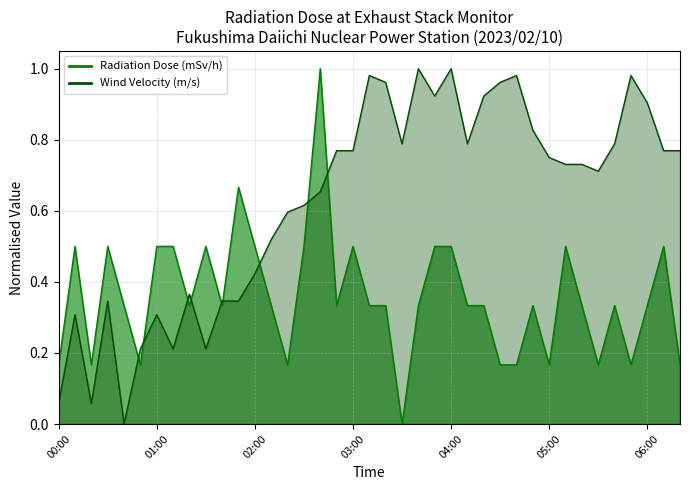

Rank the series by their average value, from lowest to highest.

Radiation Dose (mSv/h), Wind Velocity (m/s)